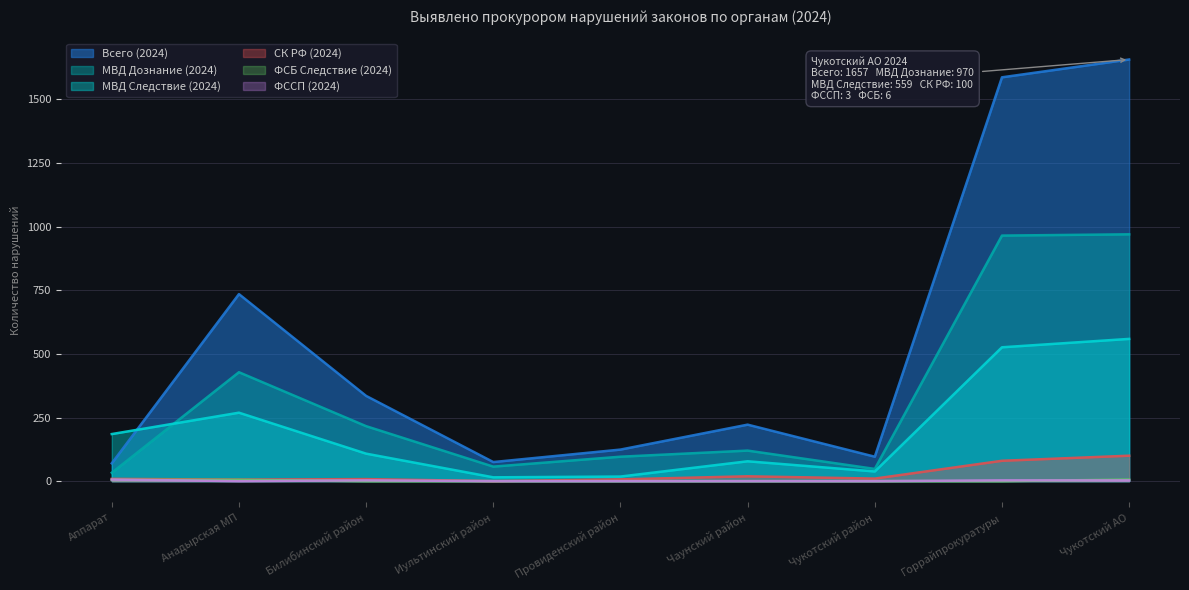

Between Анадырская МП and Билибинский район, which is larger?

Анадырская МП